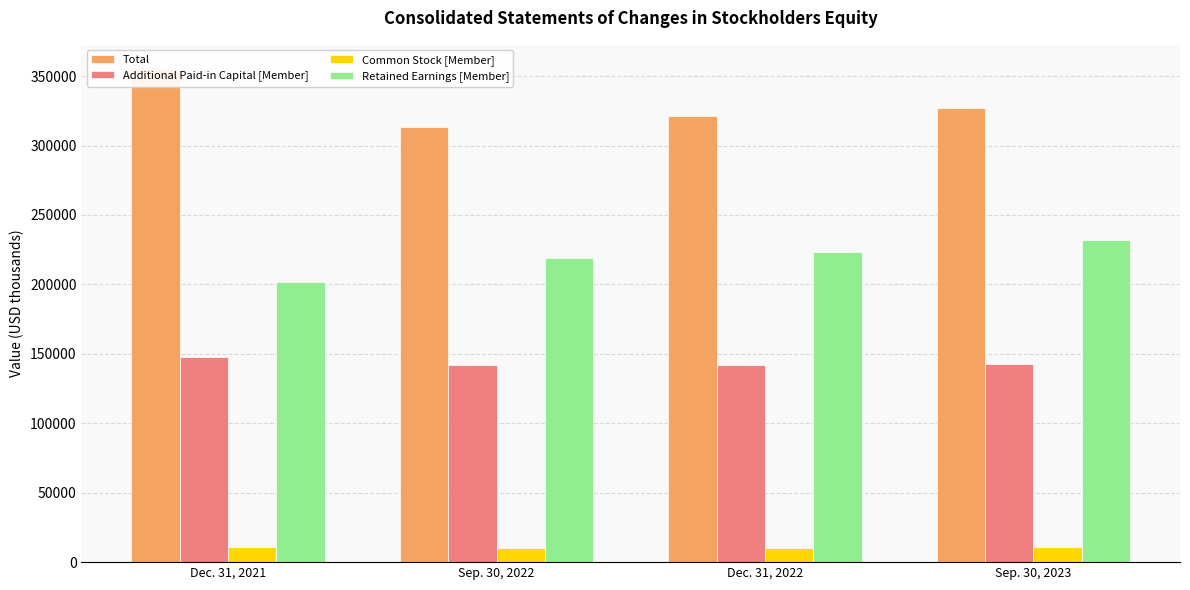

At which category is the sum across all series the highest?

Dec. 31, 2021